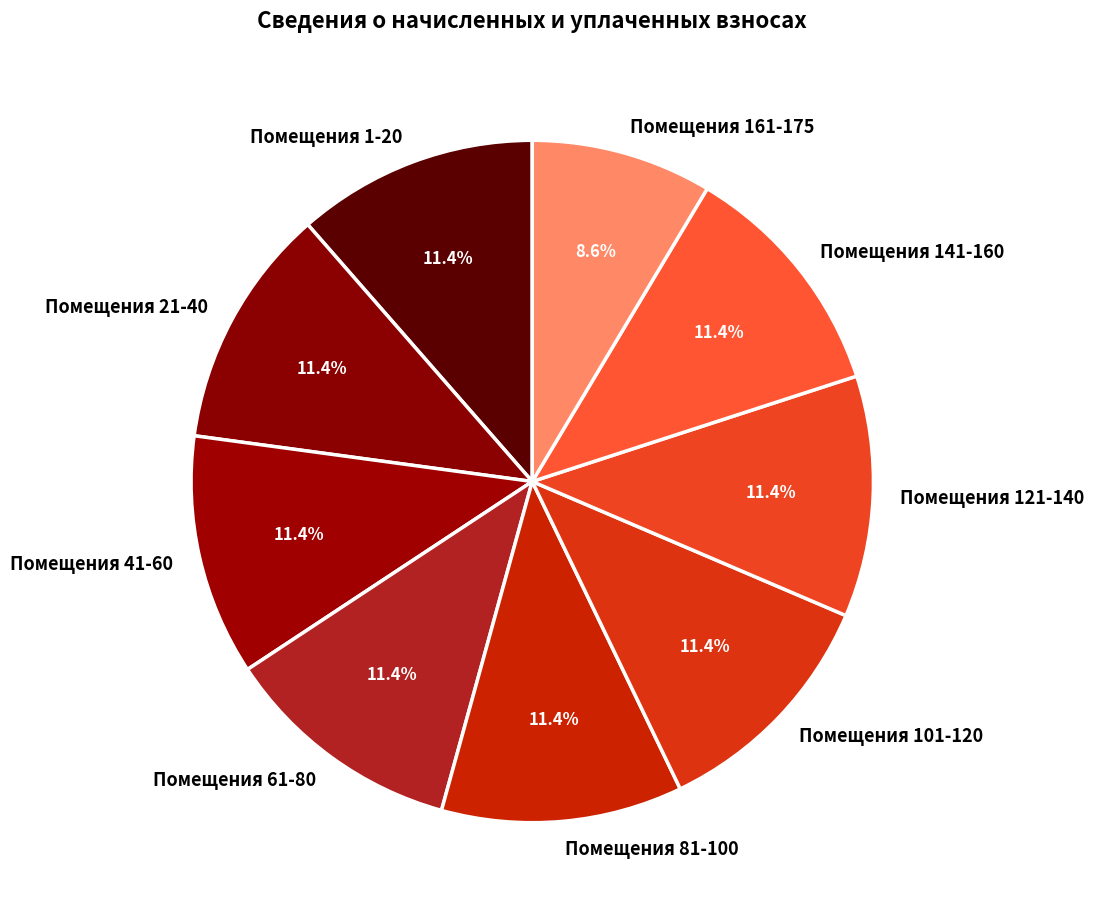

Which category has the smallest portion of the pie?

Помещения 161-175